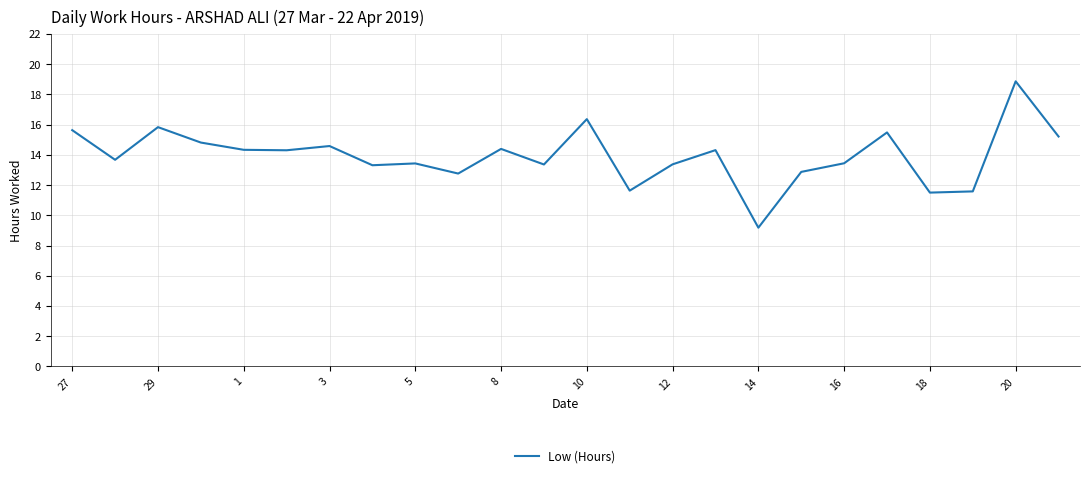

What is the difference between the maximum and minimum values?

9.7